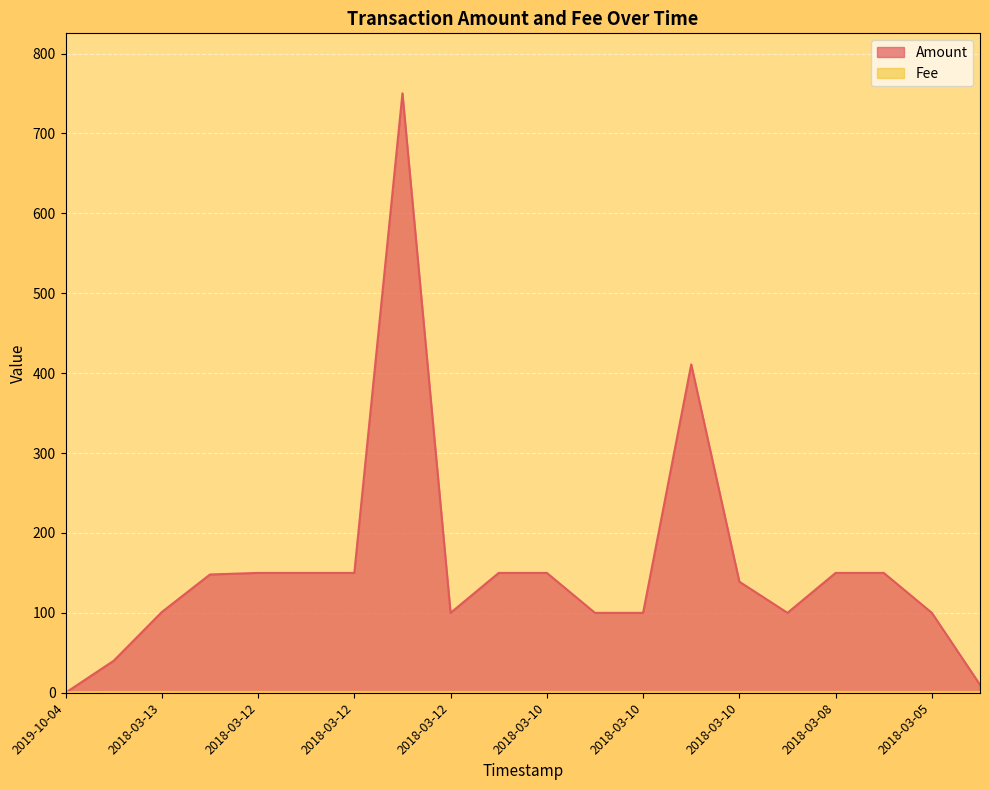

Between which two adjacent categories do Amount and Fee first intersect?

2019-10-04 and 2018-03-14